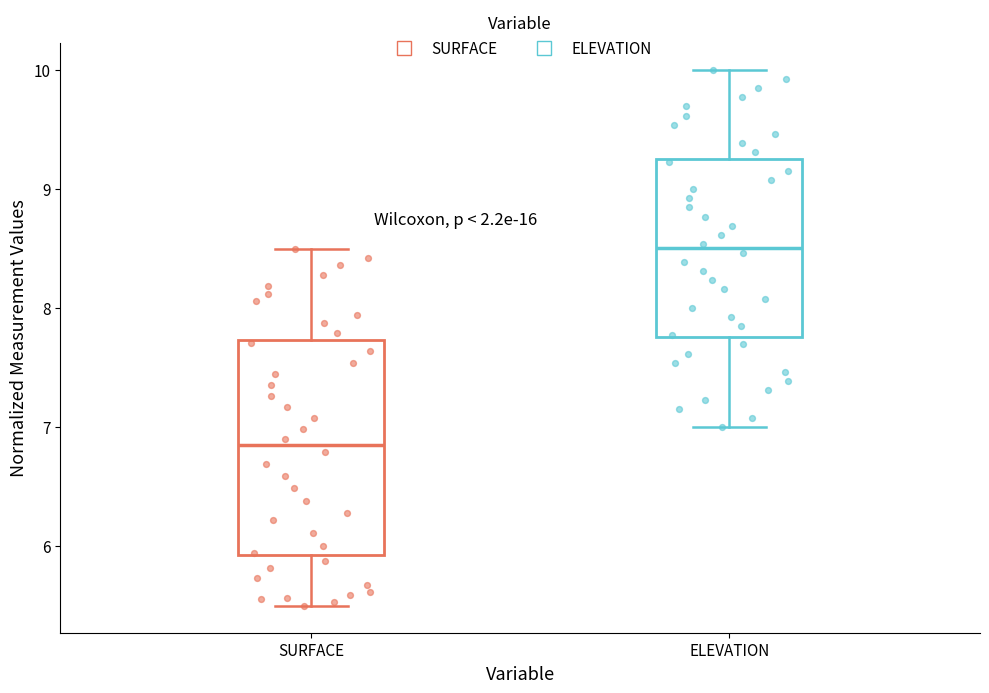

Reading left to right, read every box against the y-axis: the position of its median line, the range the box covers, and the ends of its whiskers. The values are not printed on the chart, so give them approximately, as read against the axis.

SURFACE: median 6.8, box 5.9 to 7.7, whiskers 5.5 to 8.5
ELEVATION: median 8.5, box 7.8 to 9.2, whiskers 7.0 to 10.0